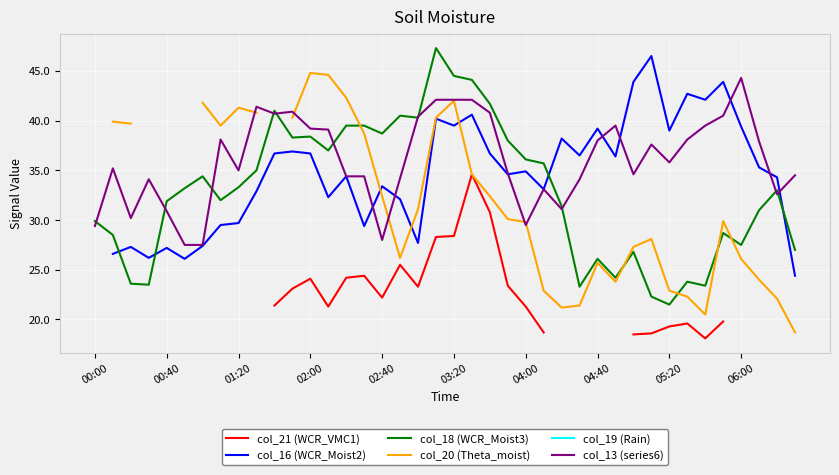

At which category does col_21 (WCR_VMC1) reach its first local valley?

13